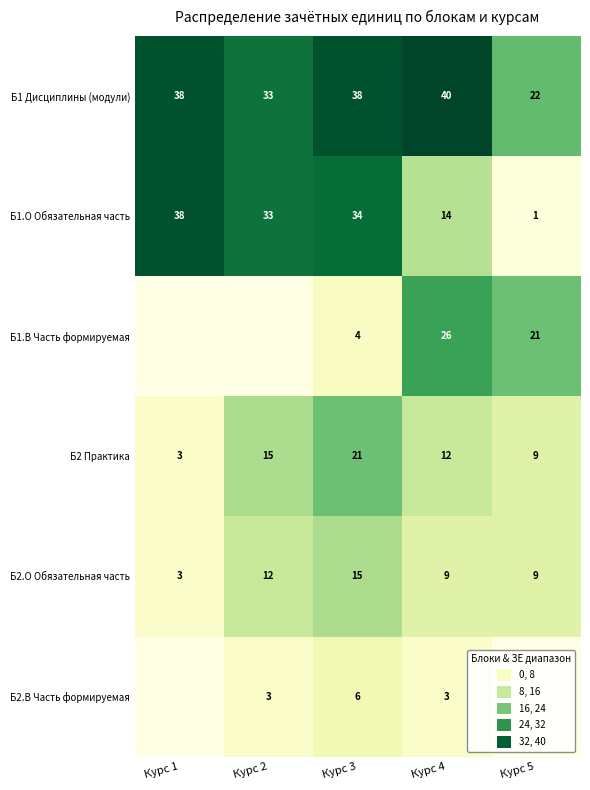

What is the difference between the maximum and minimum values in the Б2.О Обязательная часть series?

12